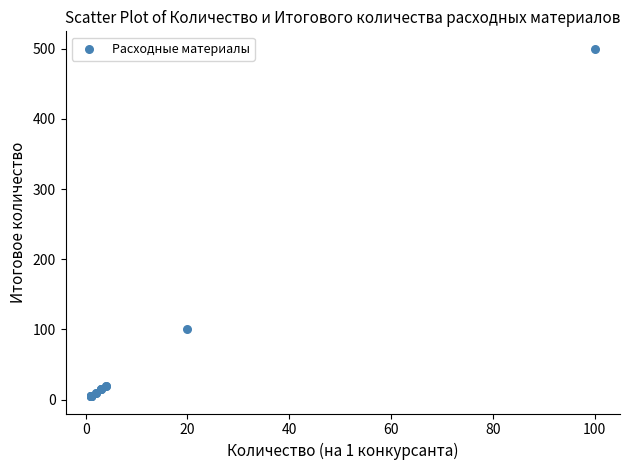

What Y value in the scatter plot is closest to 252?

100